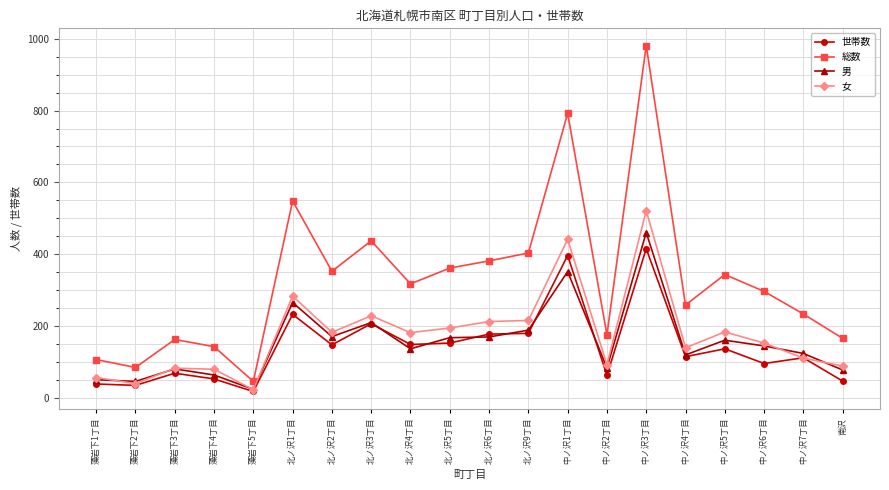

What position from the left is 中ノ沢1丁目?

13